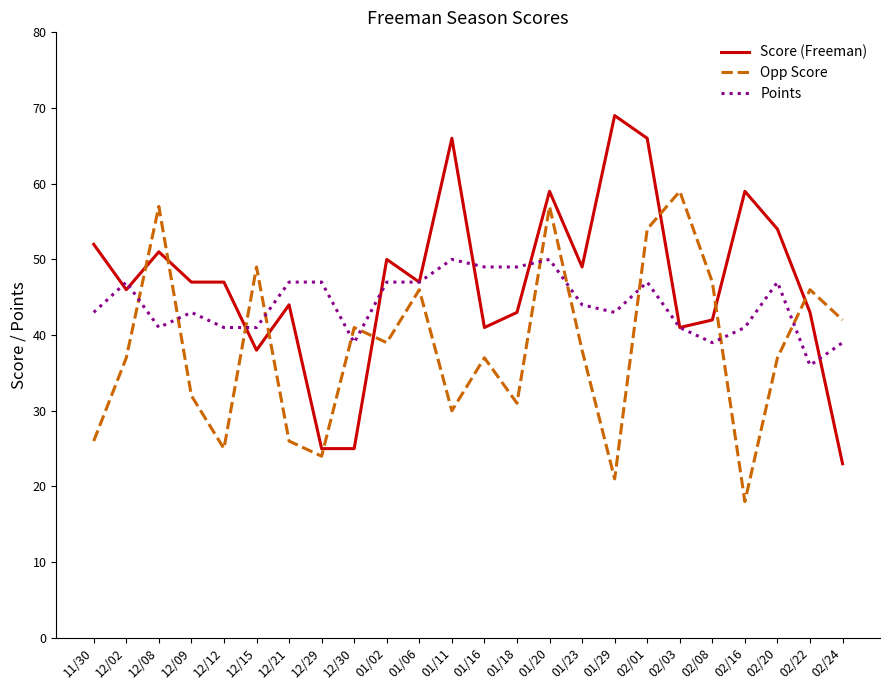

List the series in order of their peak value, highest first.

Score (Freeman), Opp Score, Points